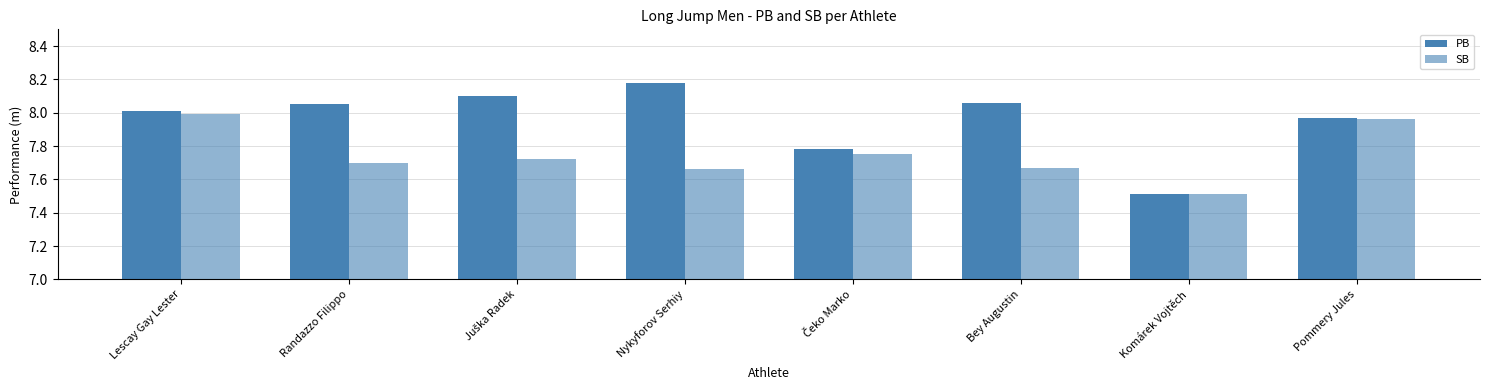

Rank the series by their average value, from highest to lowest.

PB, SB